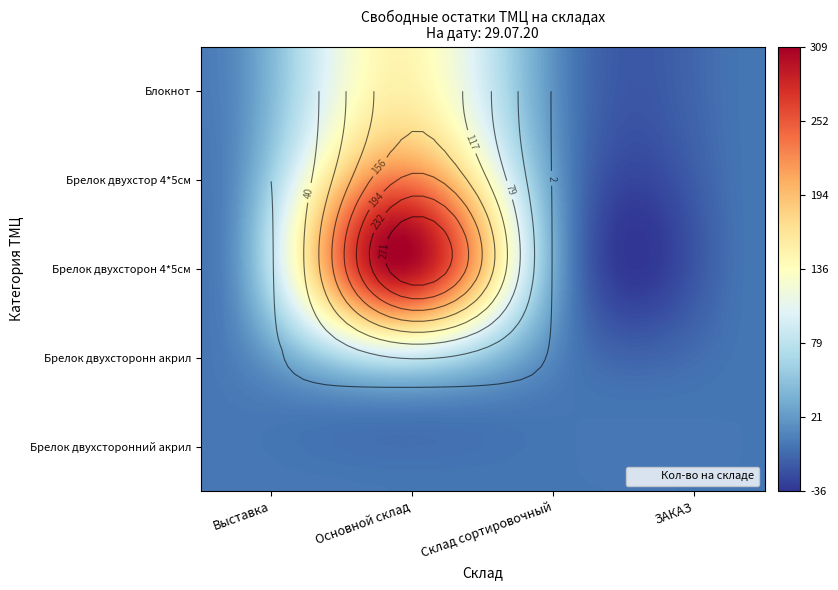

Rank the series by their maximum value, from highest to lowest.

Брелок двухсторон 4*5см, Брелок двухстор 4*5см, Блокнот, Брелок двухсторонн акрил, Брелок двухсторонний акрил